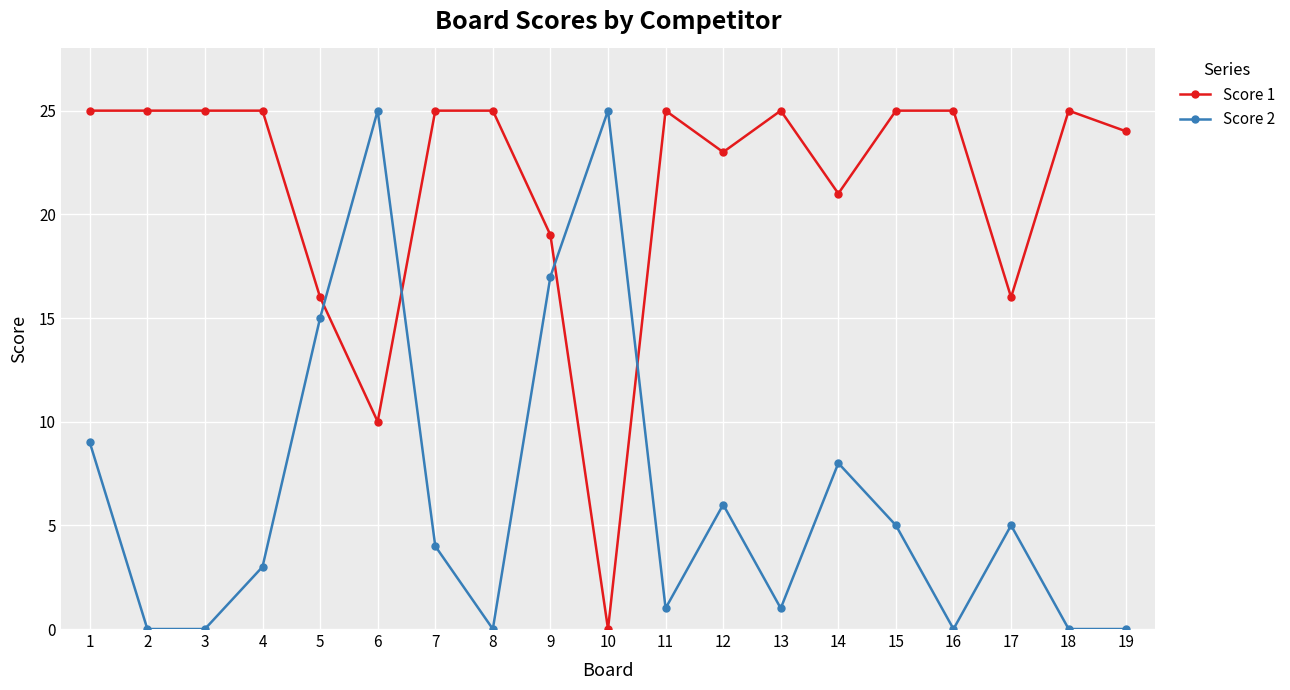

What is the greatest value displayed?

25